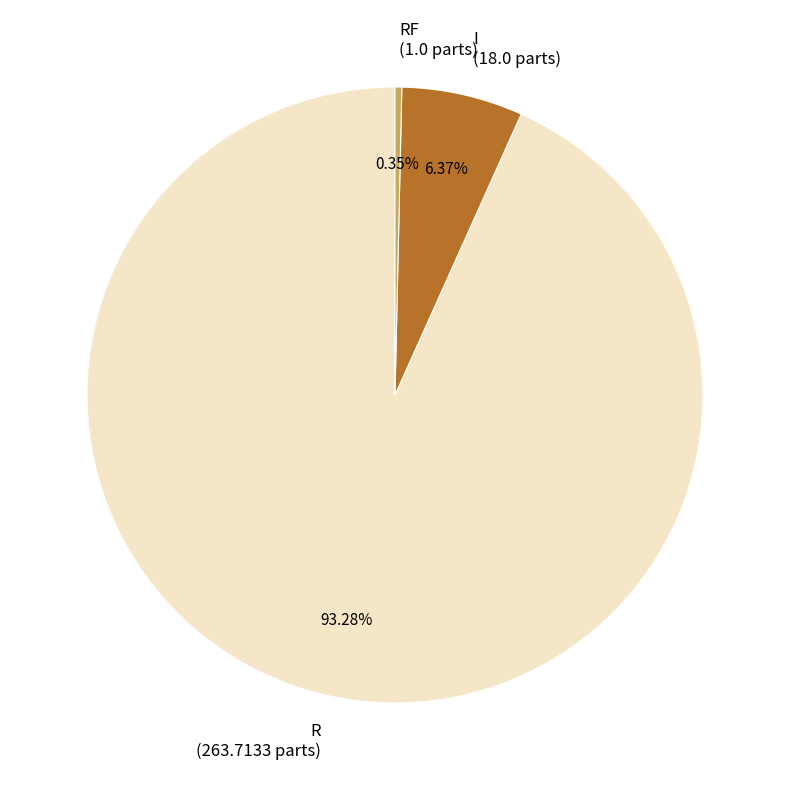

Do I (18.0 parts) and RF (1.0 parts) together represent more than half of the pie?

No